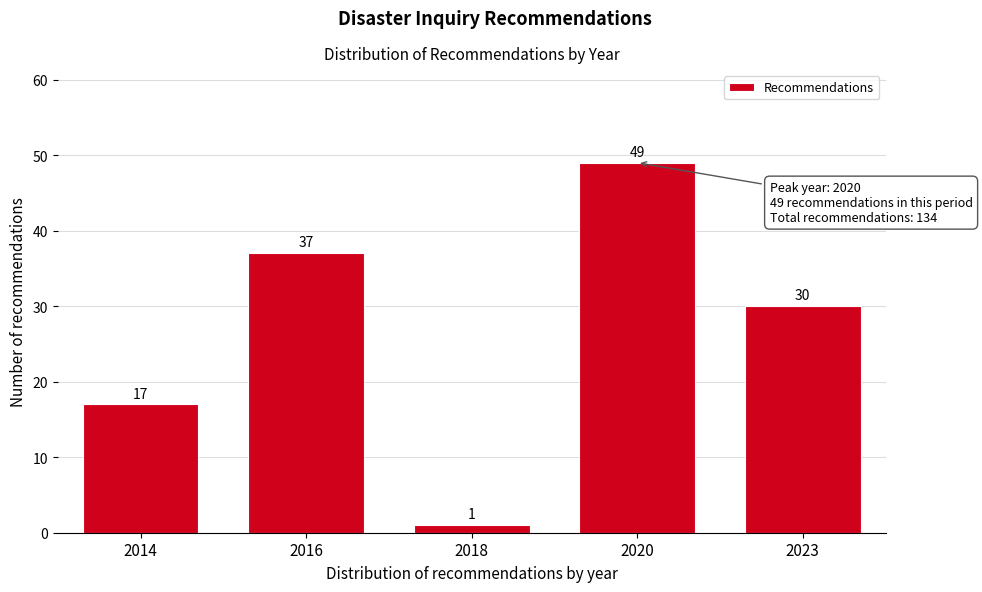

Reading left to right, list all the values displayed in this chart.

17	37	1	49	30